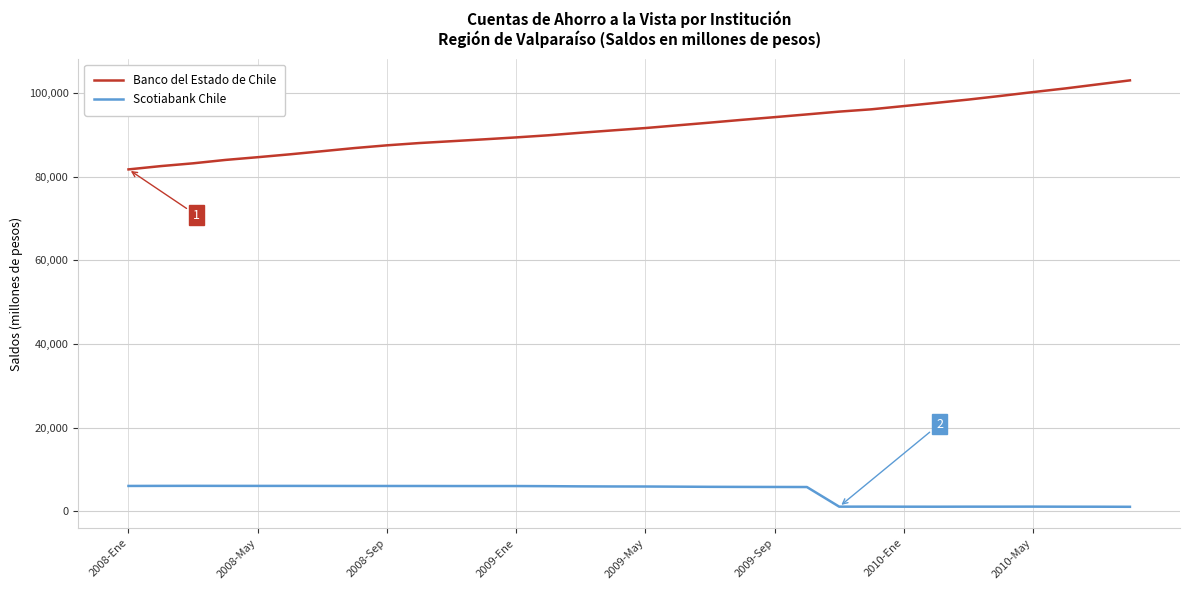

What is the average value of the Scotiabank Chile series?

4414